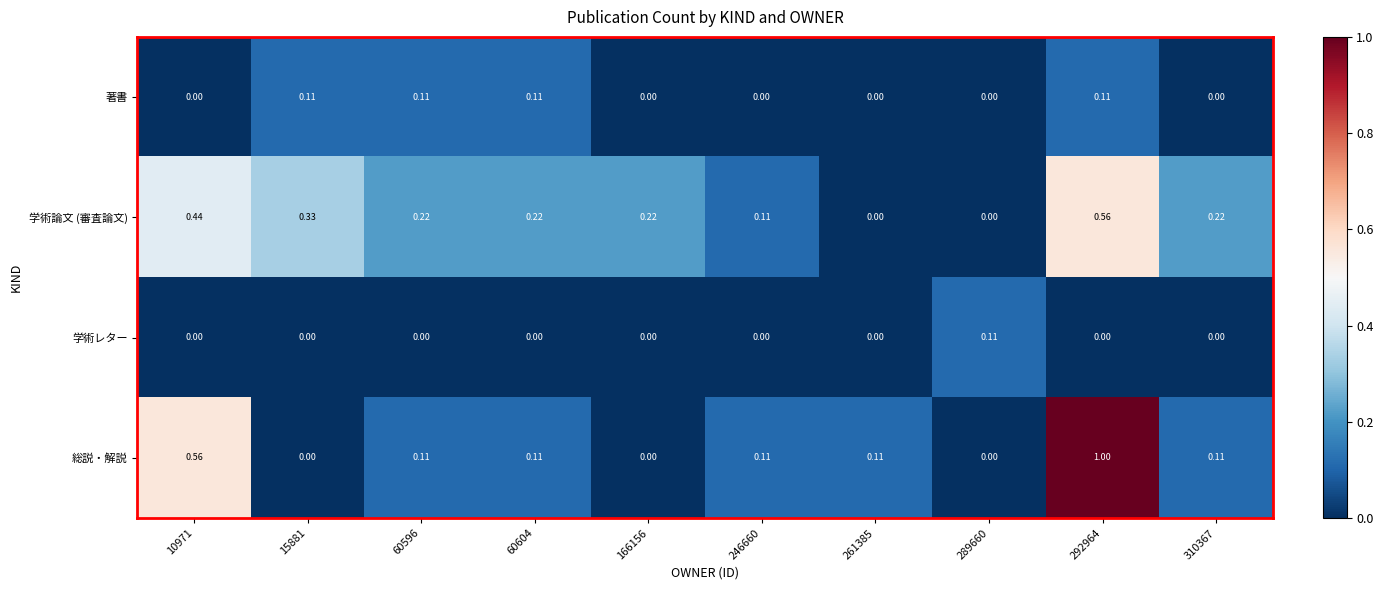

Which series has the widest spread of values?

総説・解説